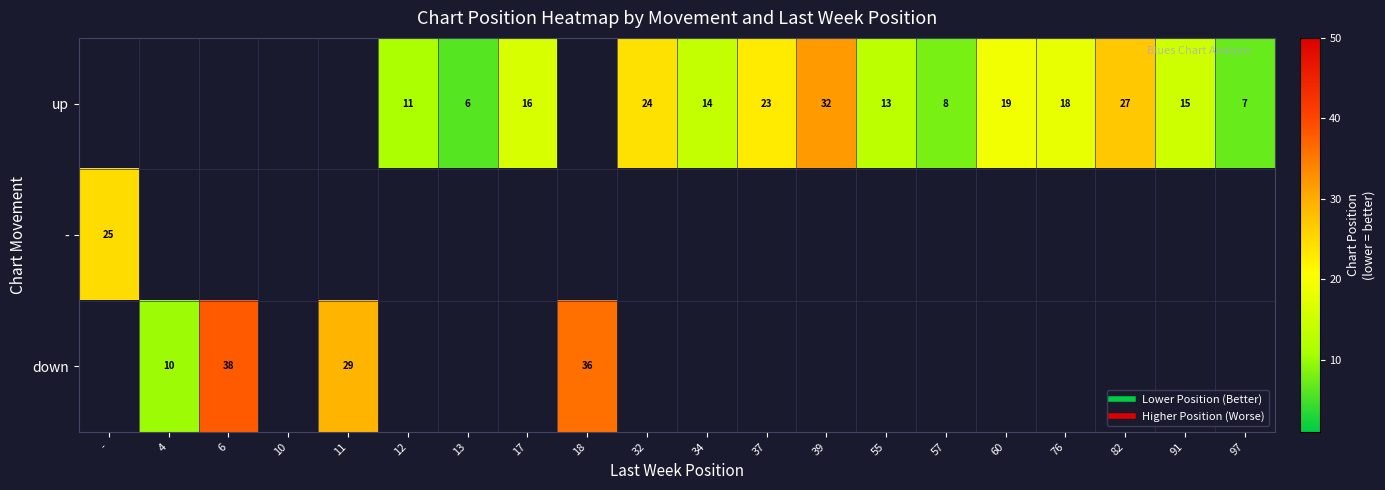

Is the value of up at 57 greater than the value of down at 39?

No